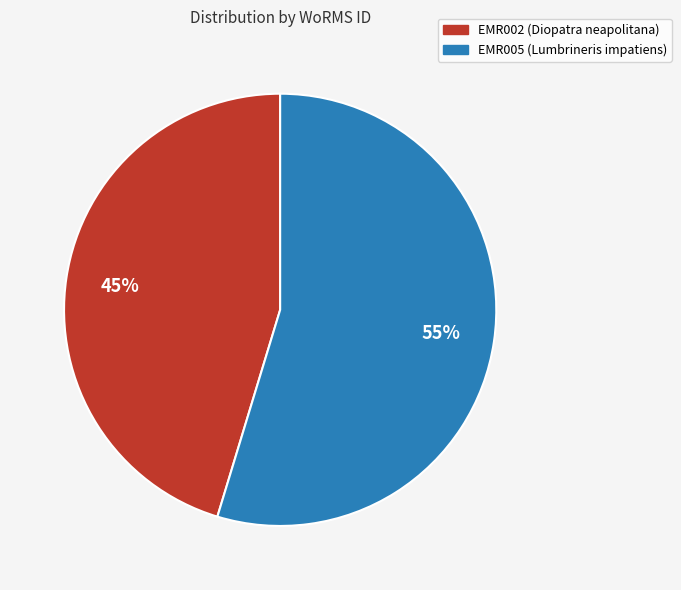

To the nearest percent, what is the combined percentage of EMR002 (Diopatra neapolitana) and EMR005 (Lumbrineris impatiens)?

100%